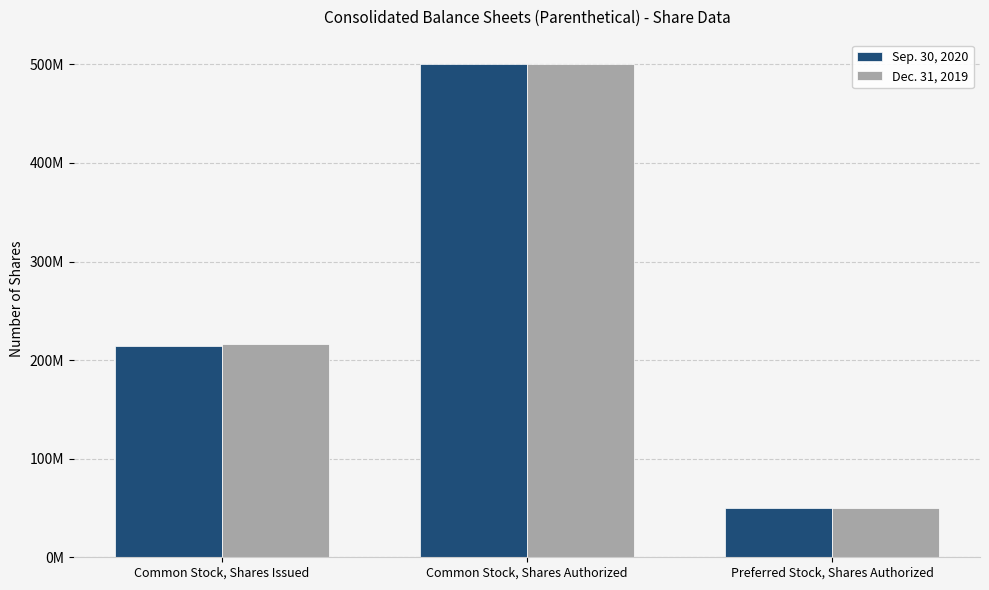

The value of Sep. 30, 2020 at Preferred Stock, Shares Authorized is 27795585. True or false?

False